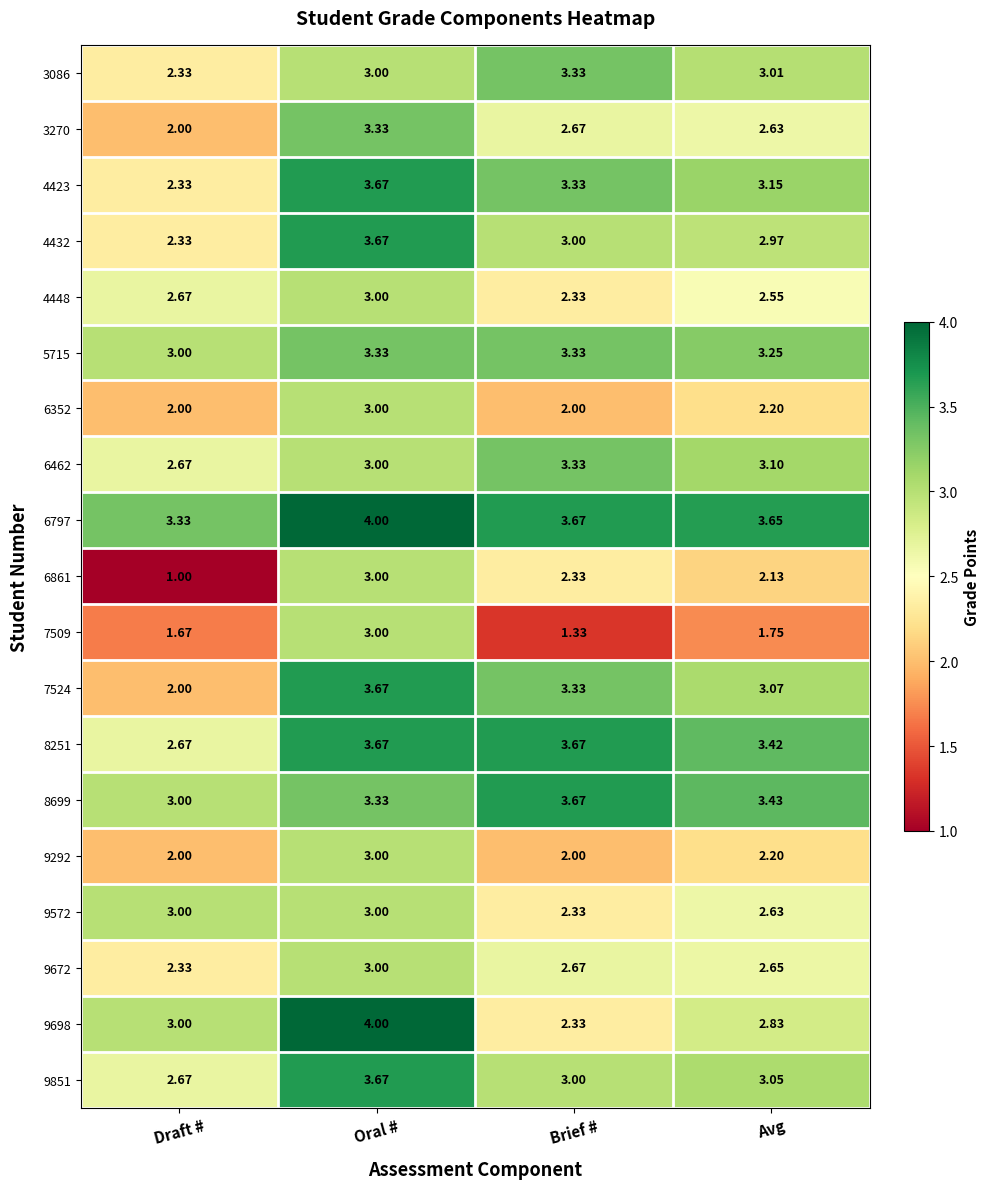

What is the spread (max minus min) of values at Avg?

1.9